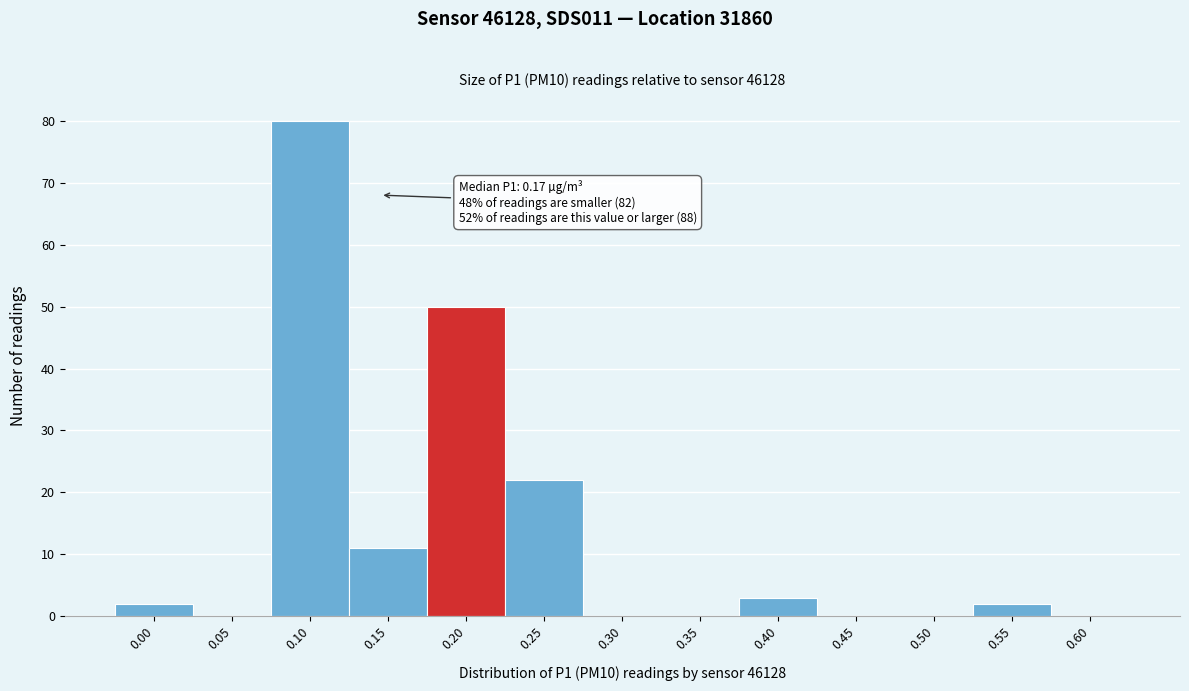

Reading left to right, what are all the values shown in this chart?

0.00=2	0.05=0	0.10=80	0.15=11	0.20=50	0.25=22	0.30=0	0.35=0	0.40=3	0.45=0	0.50=0	0.55=2	0.60=0